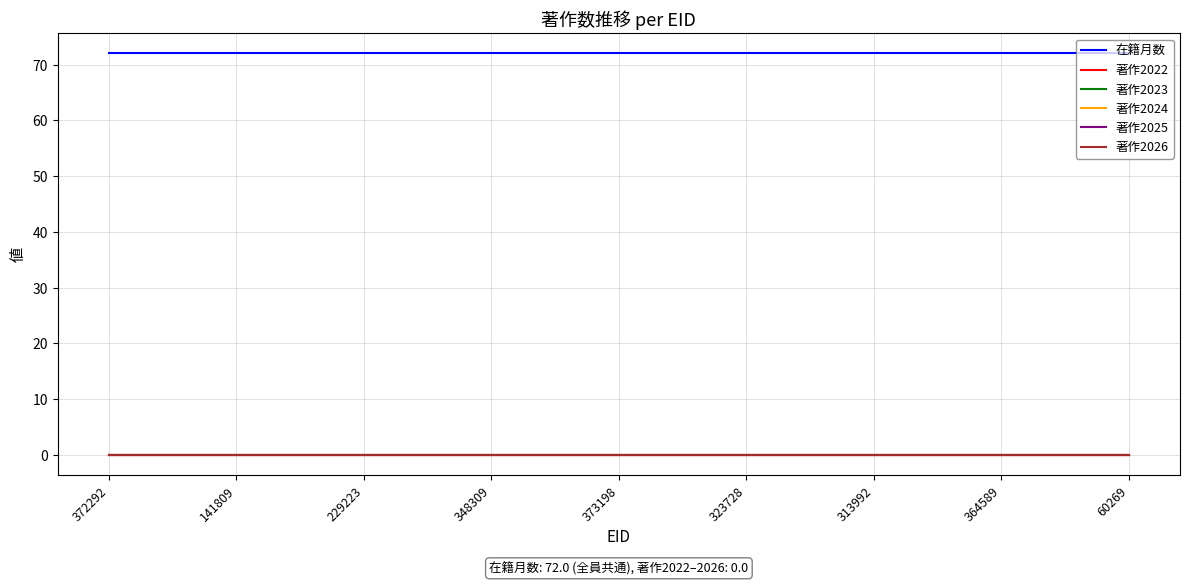

Is this an area chart (filled region under the line)?

No